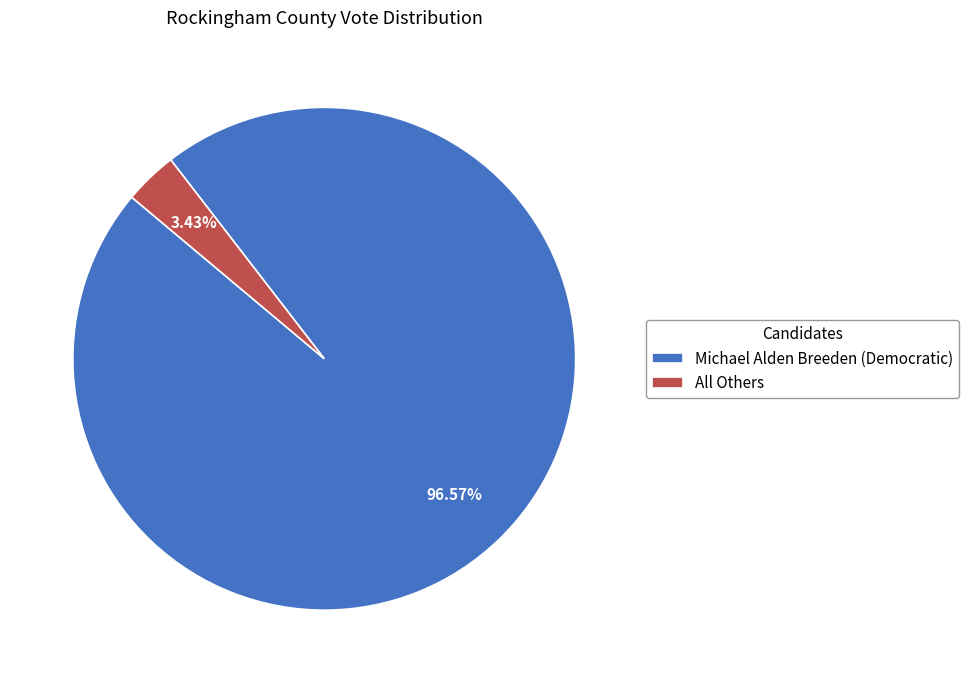

Is it true that Michael Alden Breeden (Democratic) is 97% of the pie?

True